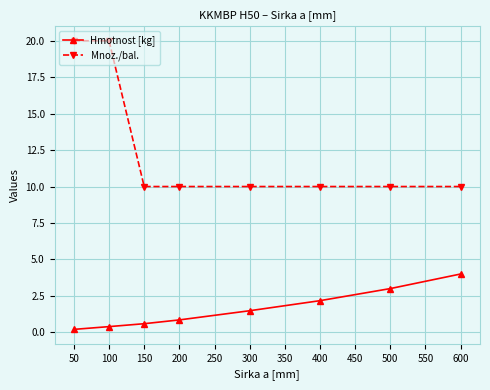

True or false: Hmotnost [kg] and Mnoz./bal. cross at least once.

False